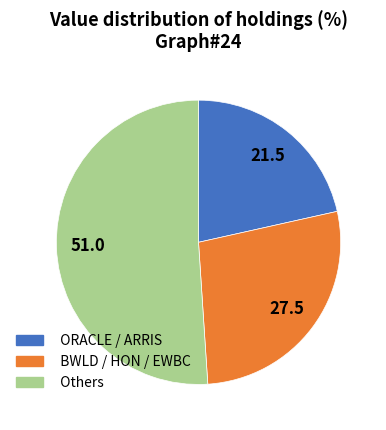

Which slice is the smallest?

ORACLE / ARRIS